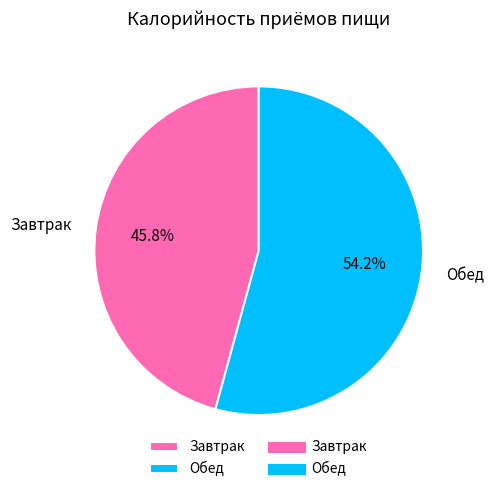

Which slice is the largest?

Обед